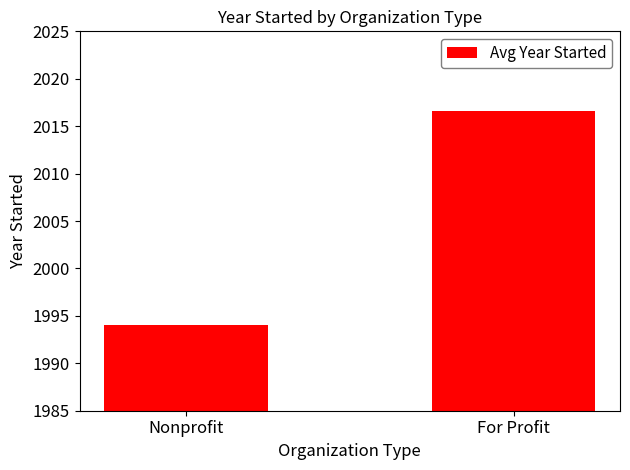

True or false: the data shows 562.8 at For Profit.

False